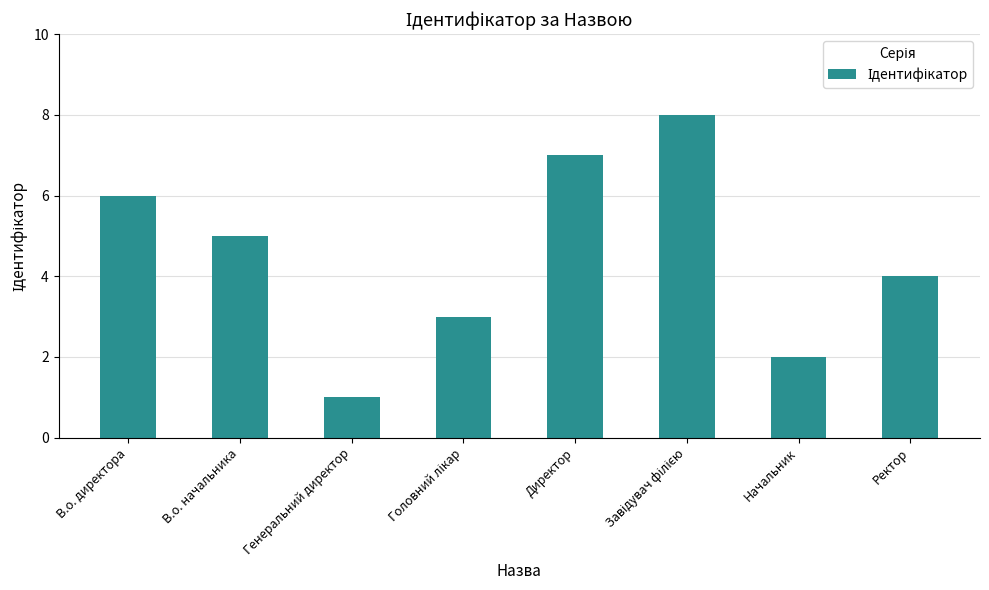

Is it true that the value at В.о. директора is 3?

False